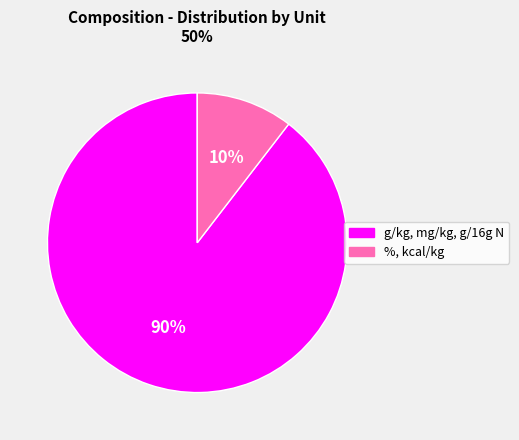

Combined, do %, kcal/kg and g/kg, mg/kg, g/16g N account for over 50%?

Yes